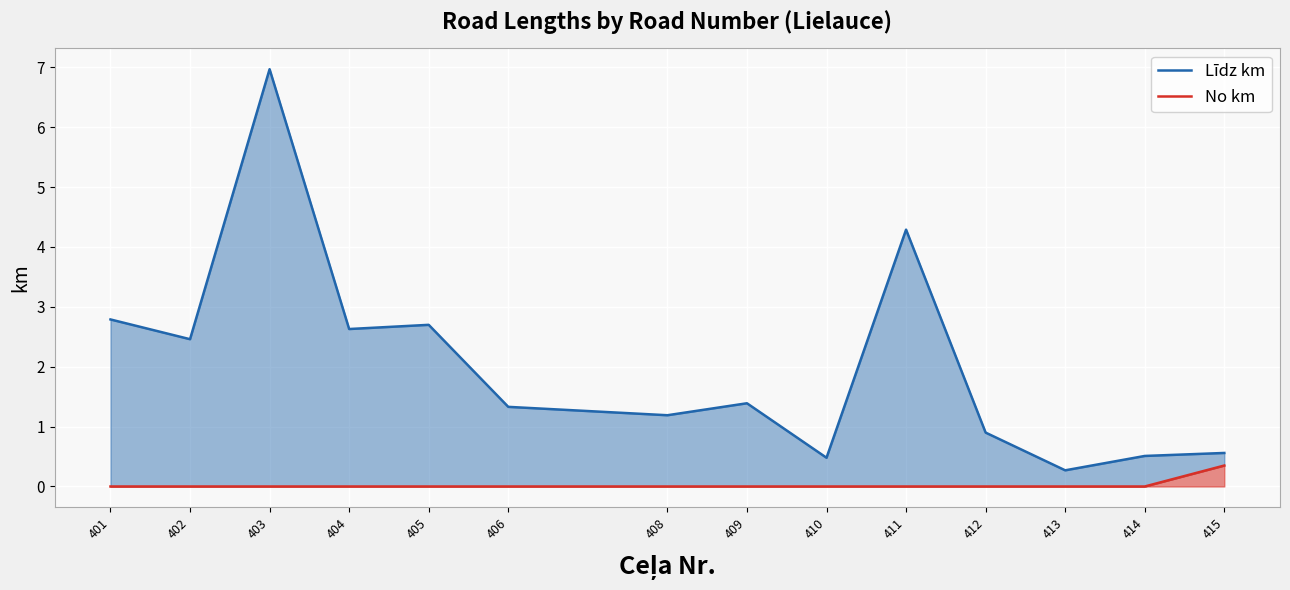

In Līdz km, how many points are lower than both neighbors (excluding endpoints)?

5